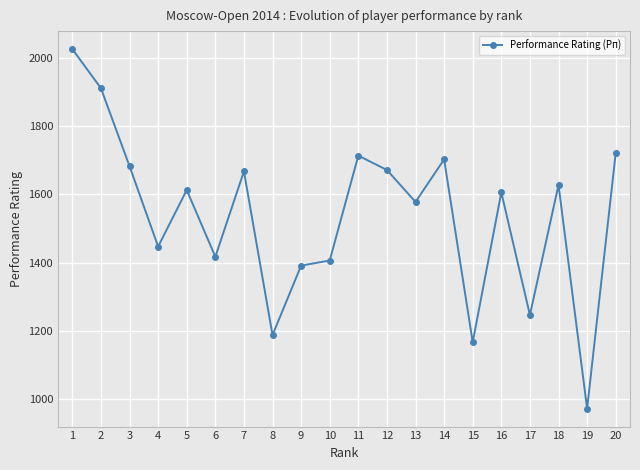

How many data points are less than 1613?

10